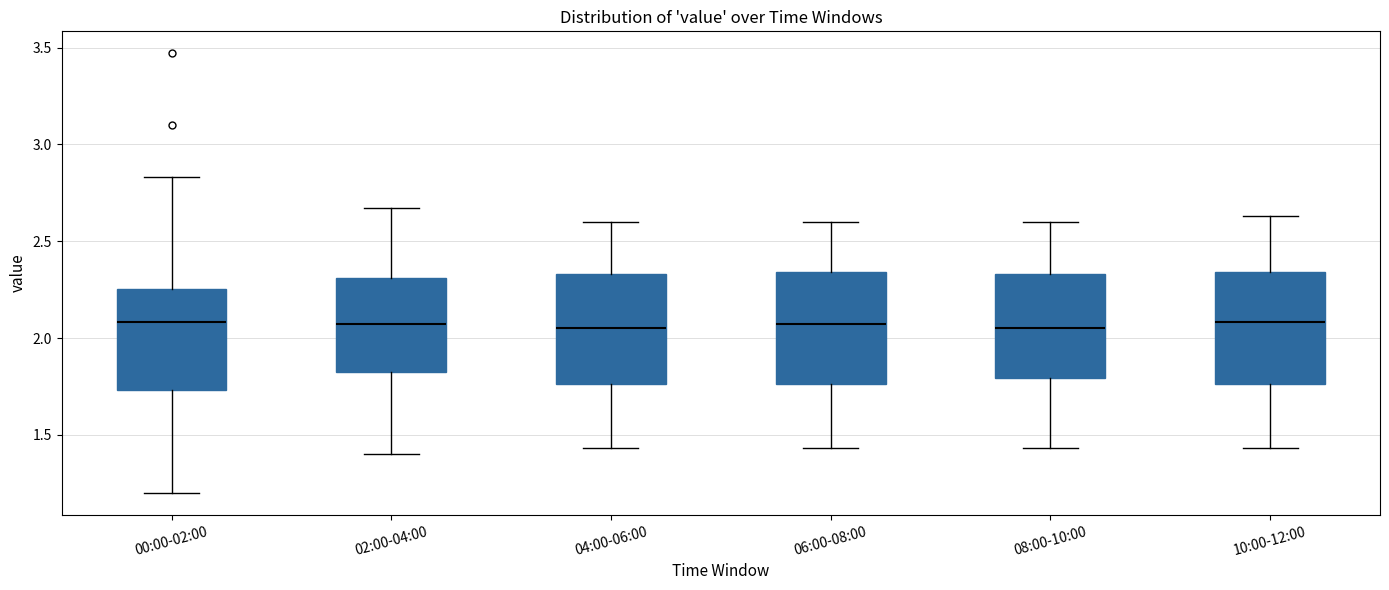

Reading left to right, read every box against the y-axis: the position of its median line, the range the box covers, and the ends of its whiskers. The values are not printed on the chart, so give them approximately, as read against the axis.

00:00-02:00: median 2.10, box 1.75 to 2.25, whiskers 1.20 to 2.85
02:00-04:00: median 2.05, box 1.80 to 2.30, whiskers 1.40 to 2.65
04:00-06:00: median 2.05, box 1.75 to 2.35, whiskers 1.45 to 2.60
06:00-08:00: median 2.05, box 1.75 to 2.35, whiskers 1.45 to 2.60
08:00-10:00: median 2.05, box 1.80 to 2.35, whiskers 1.45 to 2.60
10:00-12:00: median 2.10, box 1.75 to 2.35, whiskers 1.45 to 2.65